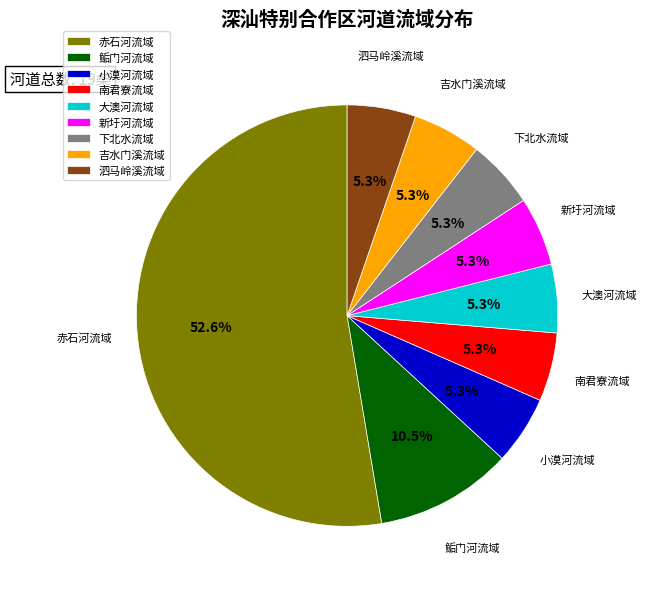

What is the ratio of the value at 泗马岭溪流域 to the value at 赤石河流域?

0.1